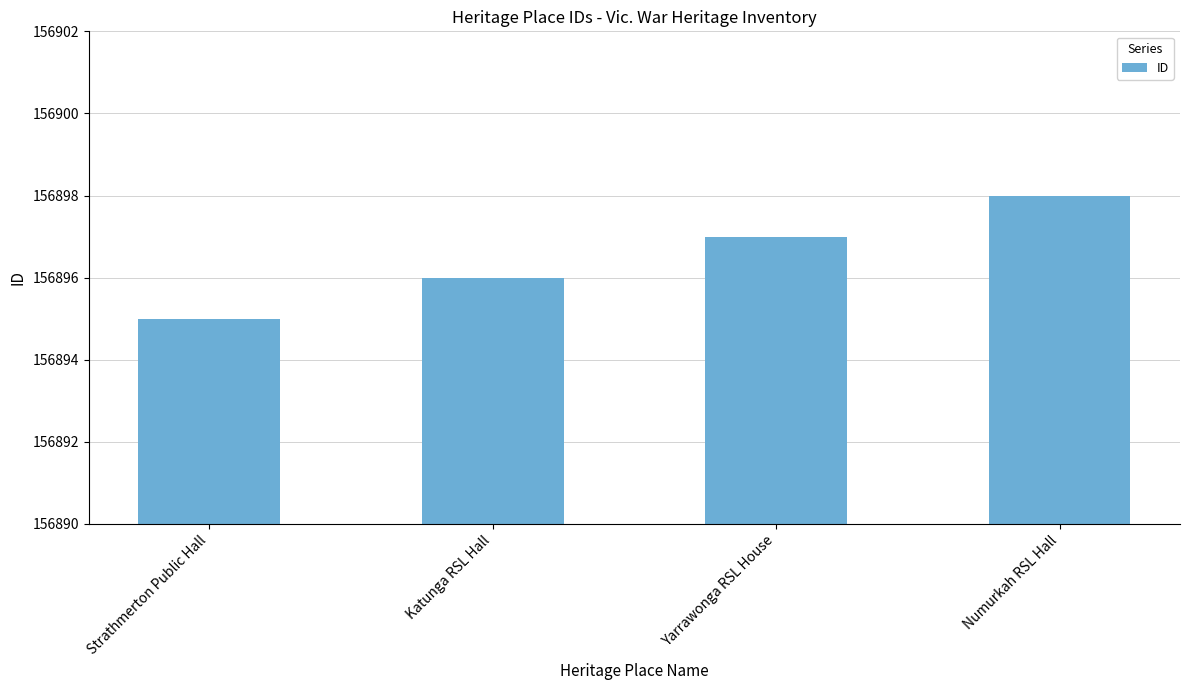

What is the label of the 2nd bar from the left?

Katunga RSL Hall